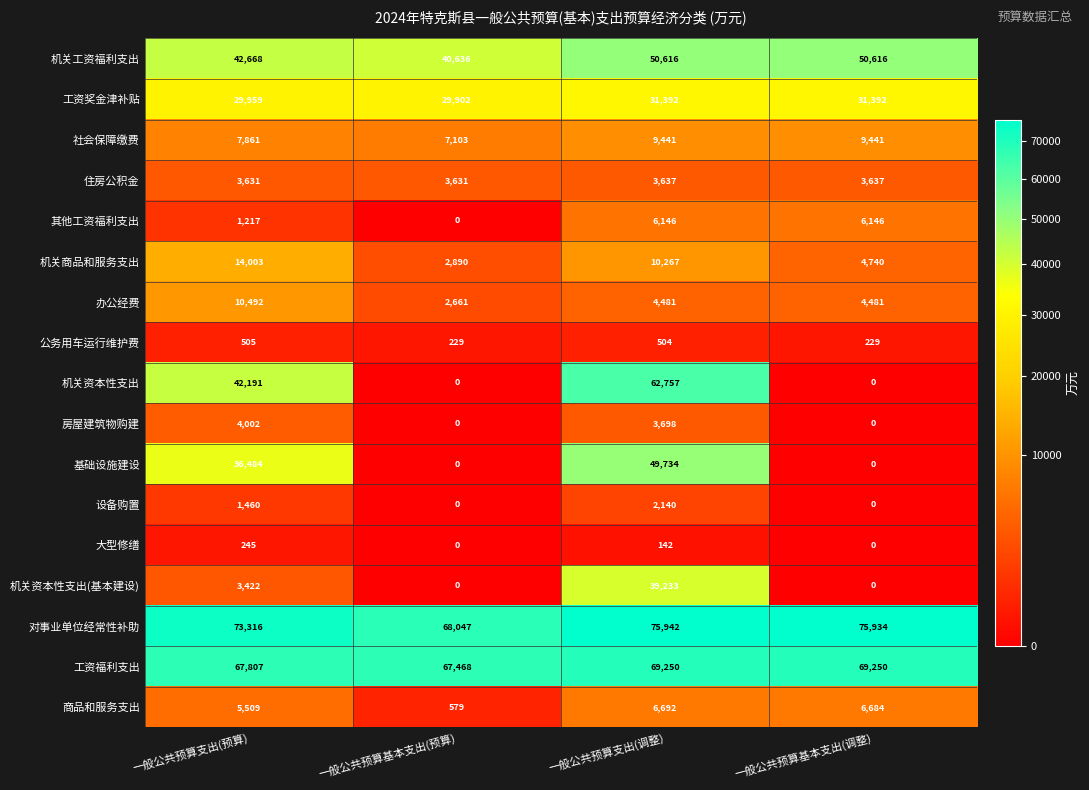

Between 一般公共预算支出(预算) and 一般公共预算基本支出(调整), which series saw the biggest shift?

机关资本性支出